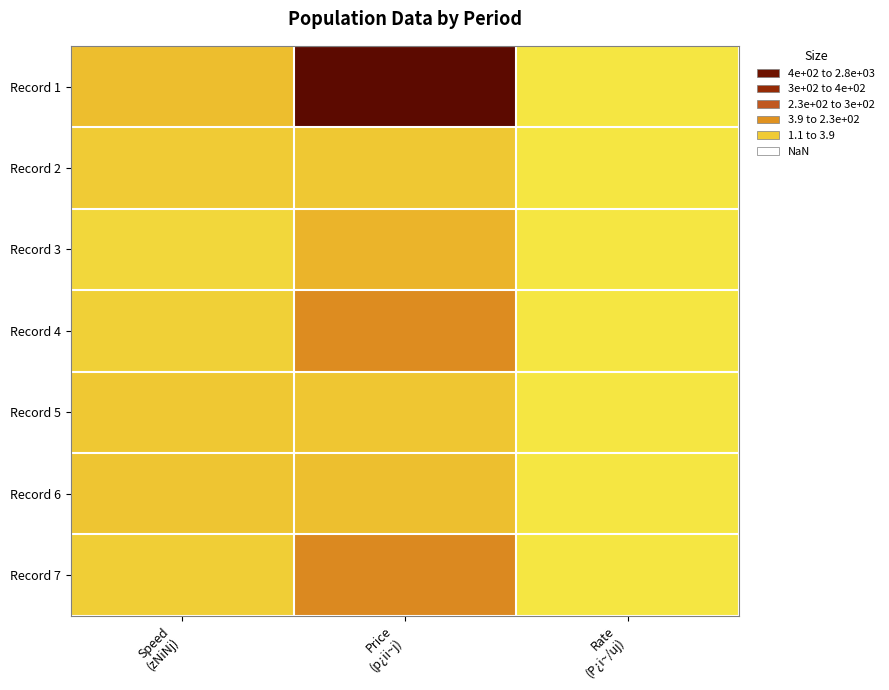

At how many categories does at least one series exceed 93?

2